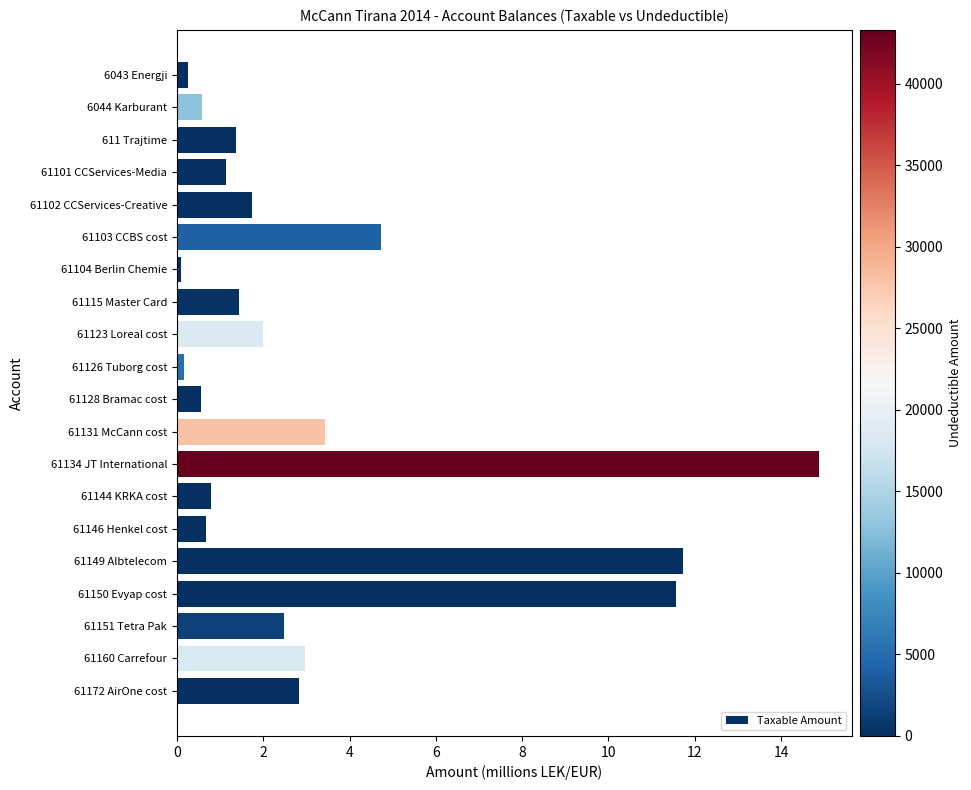

What is the label of the 2nd bar from the bottom?

61160 Carrefour